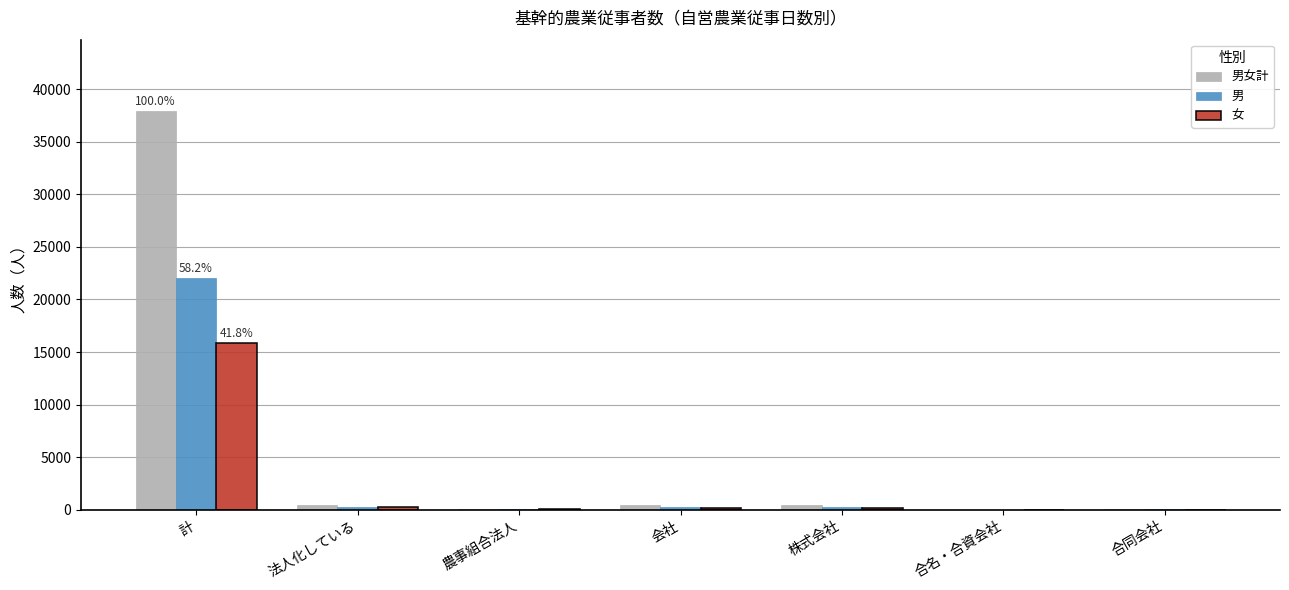

Which category has the highest value across all series?

計